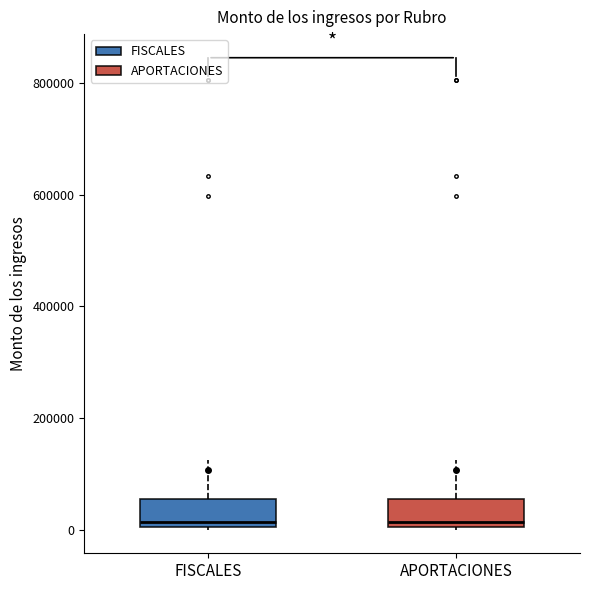

Reading left to right, transcribe this box plot: for each box, give where its median line is, the range the box spans, and where its two whiskers end, as read against the y-axis. The values are not printed on the chart, so give them approximately, as read against the axis.

FISCALES: median 20000, box 0 to 60000, whiskers 0 to 120000
APORTACIONES: median 20000, box 0 to 60000, whiskers 0 to 120000